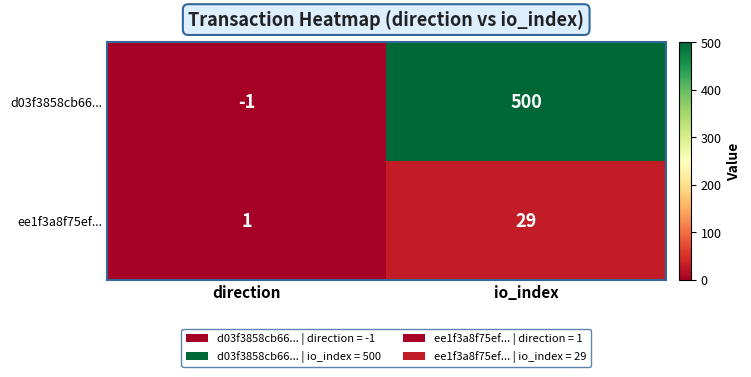

Rank the series at io_index from lowest to highest value.

ee1f3a8f75ef..., d03f3858cb66...